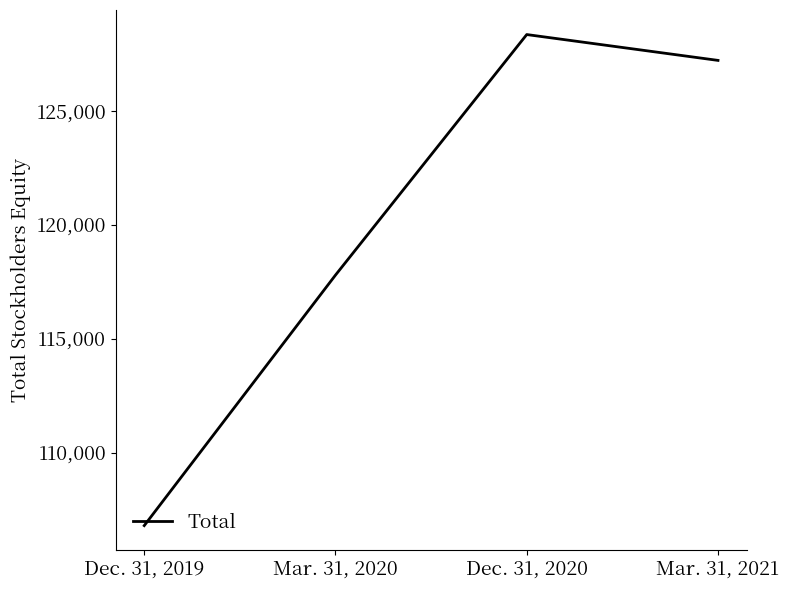

True or false: the data shows 174200 at Dec. 31, 2019.

False